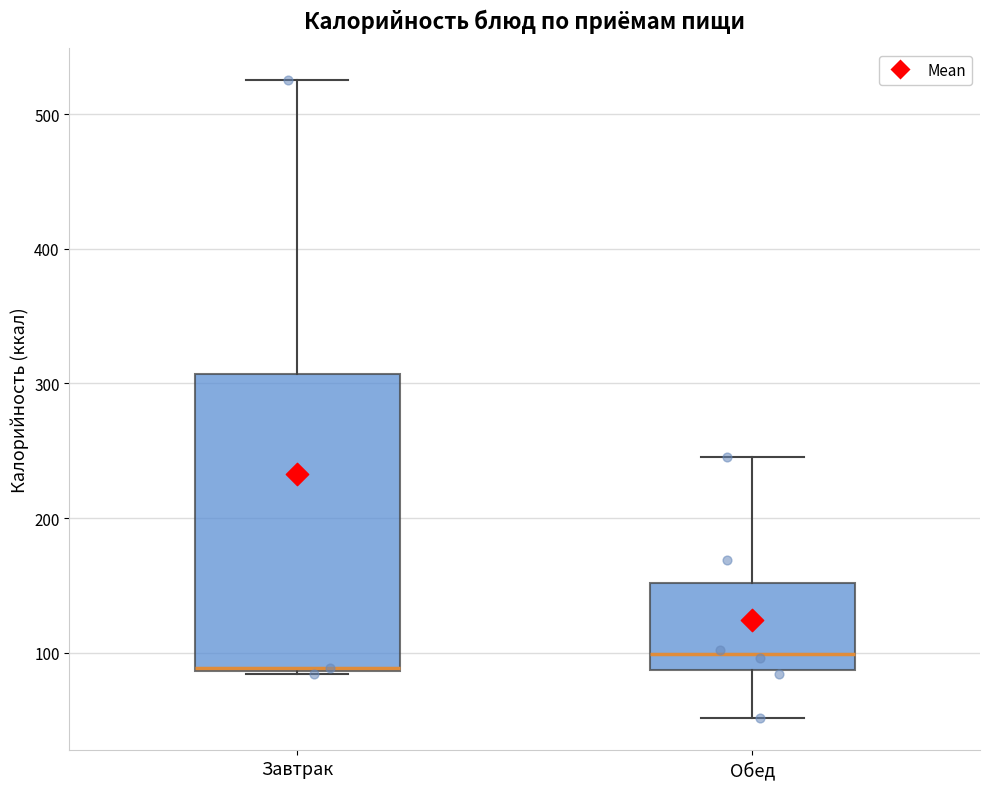

Which box is the tallest, from its lower edge to its upper edge?

Завтрак